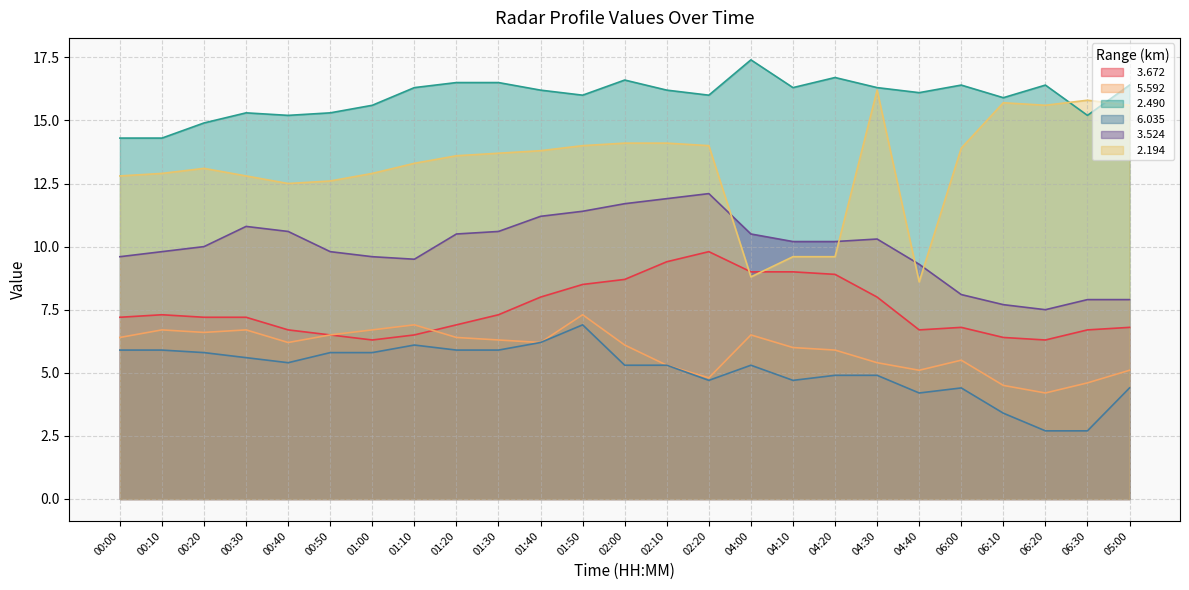

Which series has the widest spread of values?

  2.194